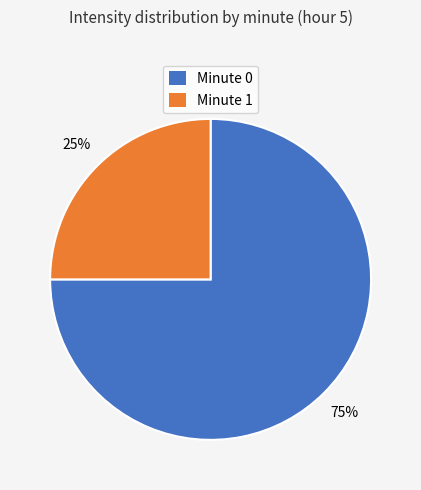

How many segments does this pie chart have?

2